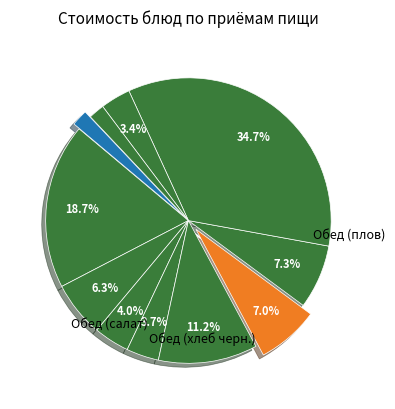

How many segments does this pie chart have?

11